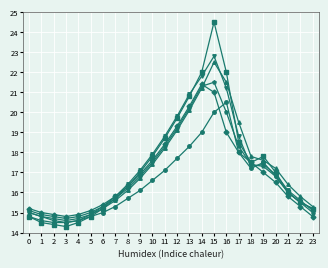

What is the minimum value shown in the chart?

14.3